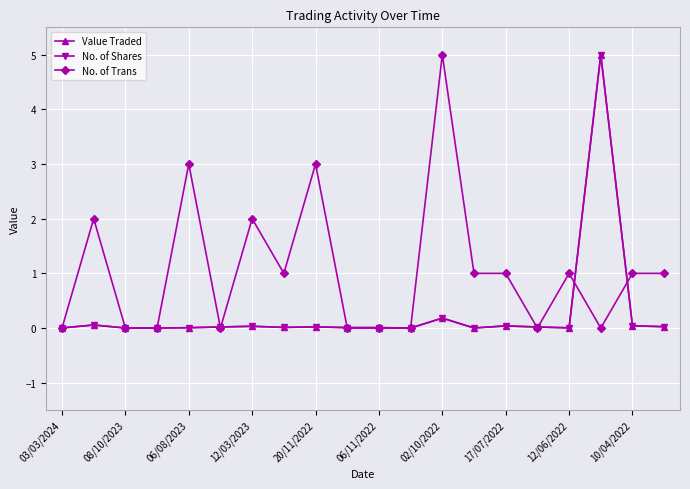

True or false: Value Traded has more than 0 points higher than both neighbors.

True